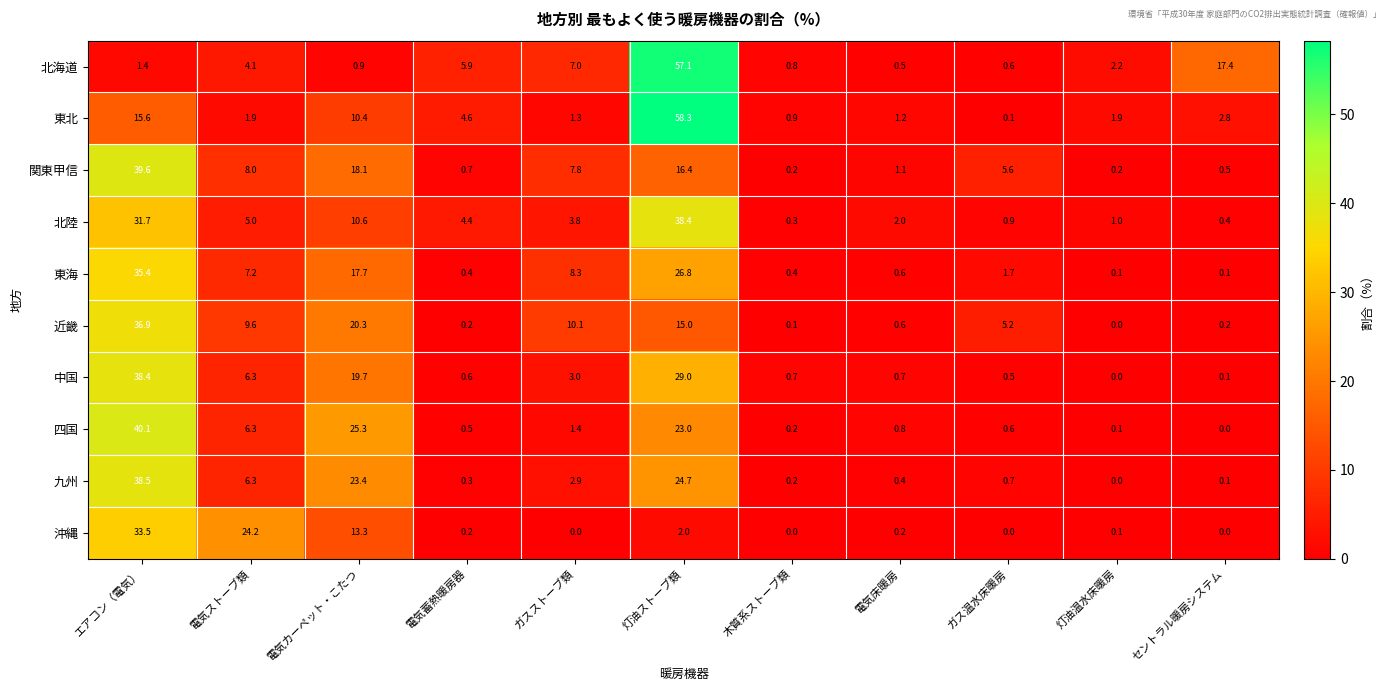

The 関東甲信 series shows 0.7 at 電気蓄熱暖房器. True or false?

True